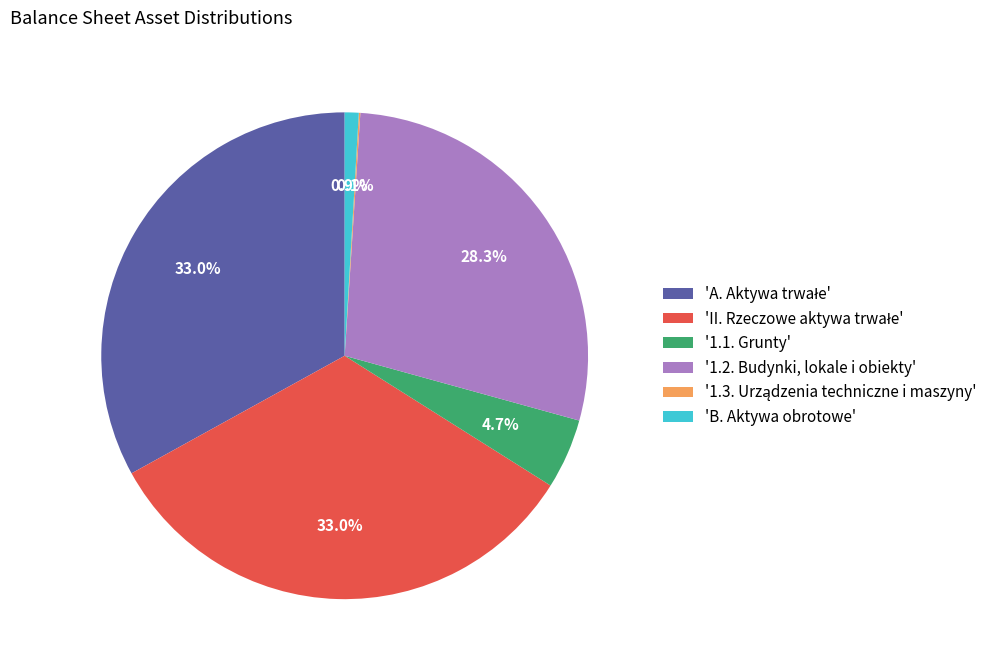

What percentage do 'B. Aktywa obrotowe' and '1.2. Budynki, lokale i obiekty' together represent?

29.2%